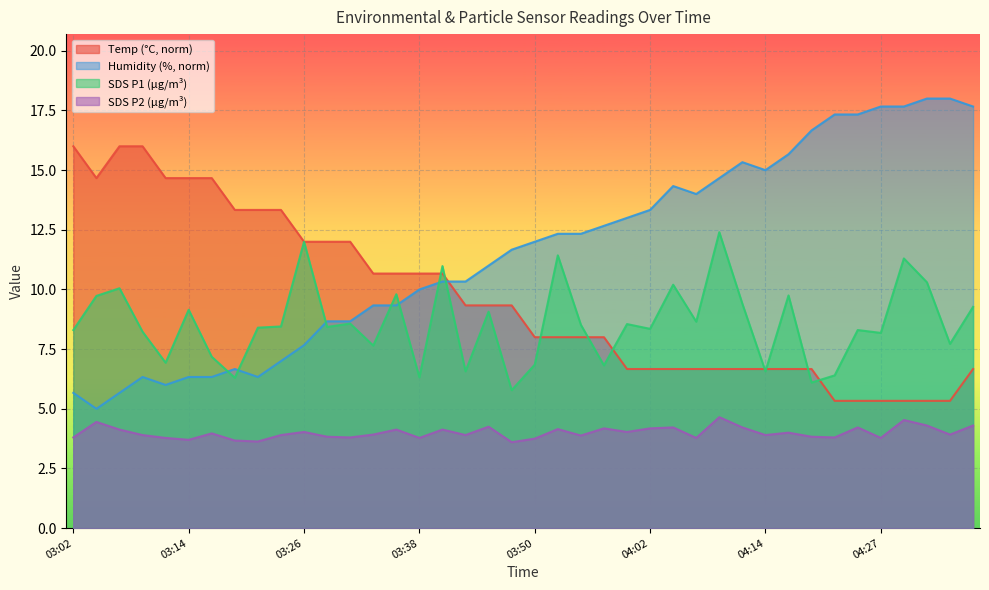

What is the difference between the maximum and minimum values in the Temp series?

10.7